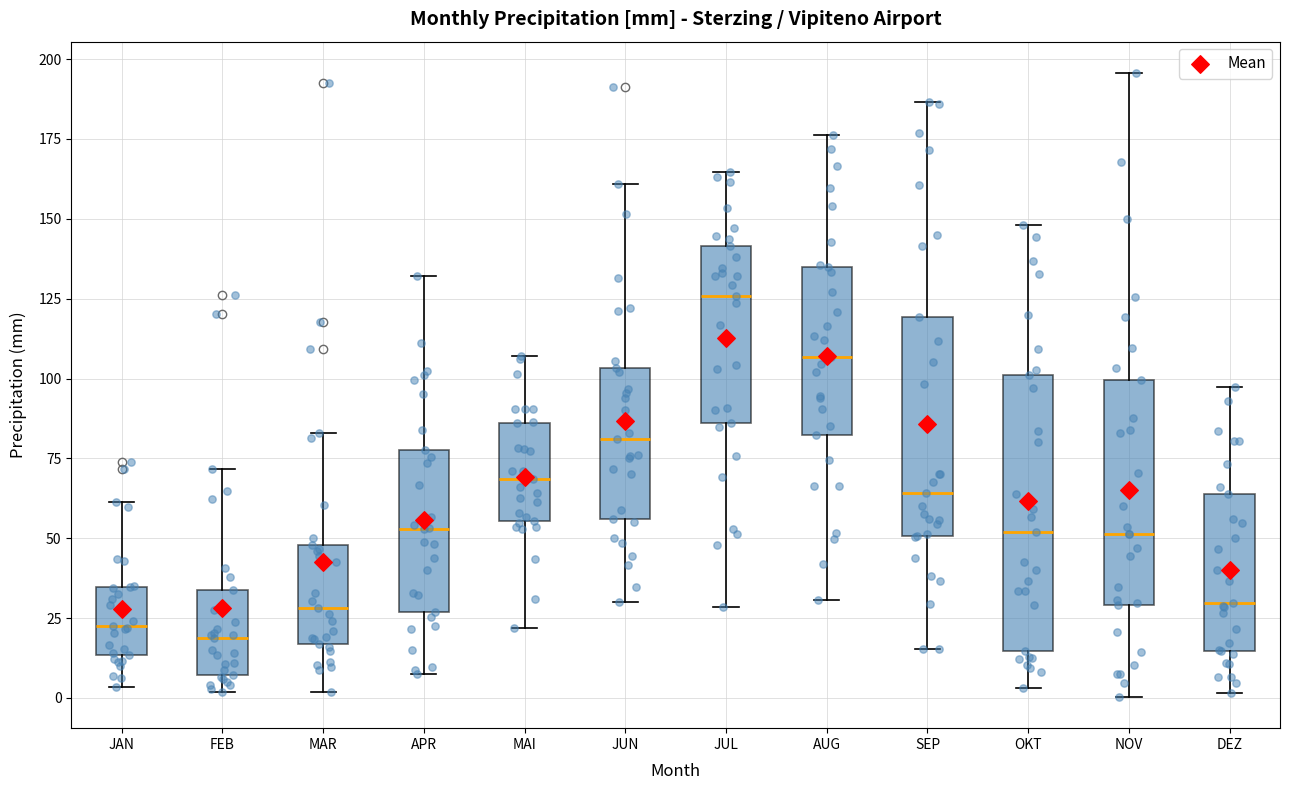

Which box's median line is the highest?

JUL